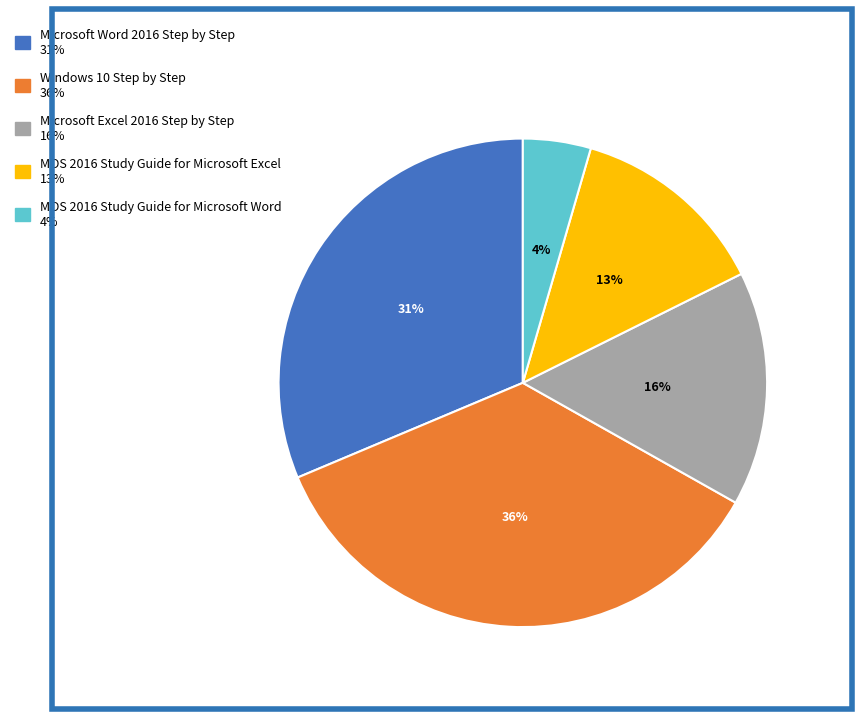

Count the number of slices in the pie.

5